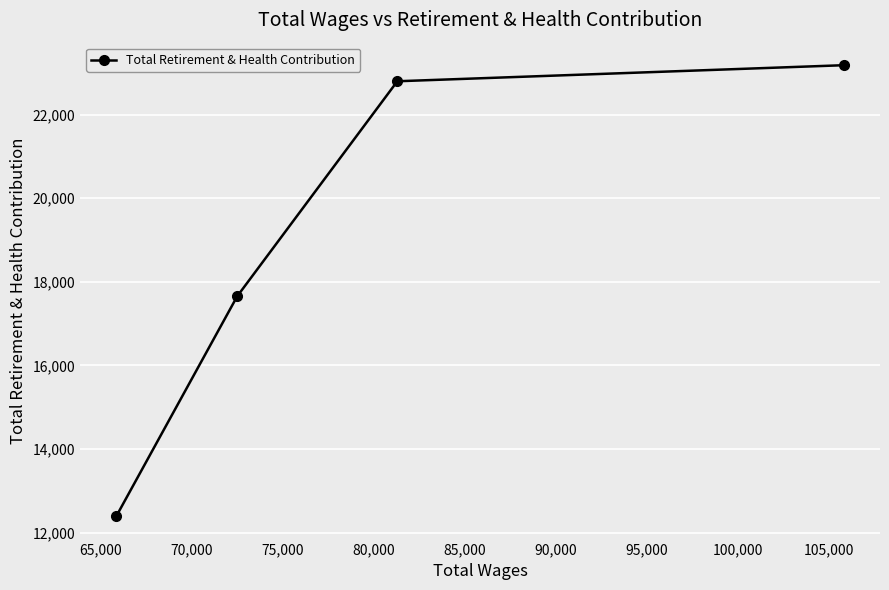

What is the difference between the maximum and second lowest values?

5527